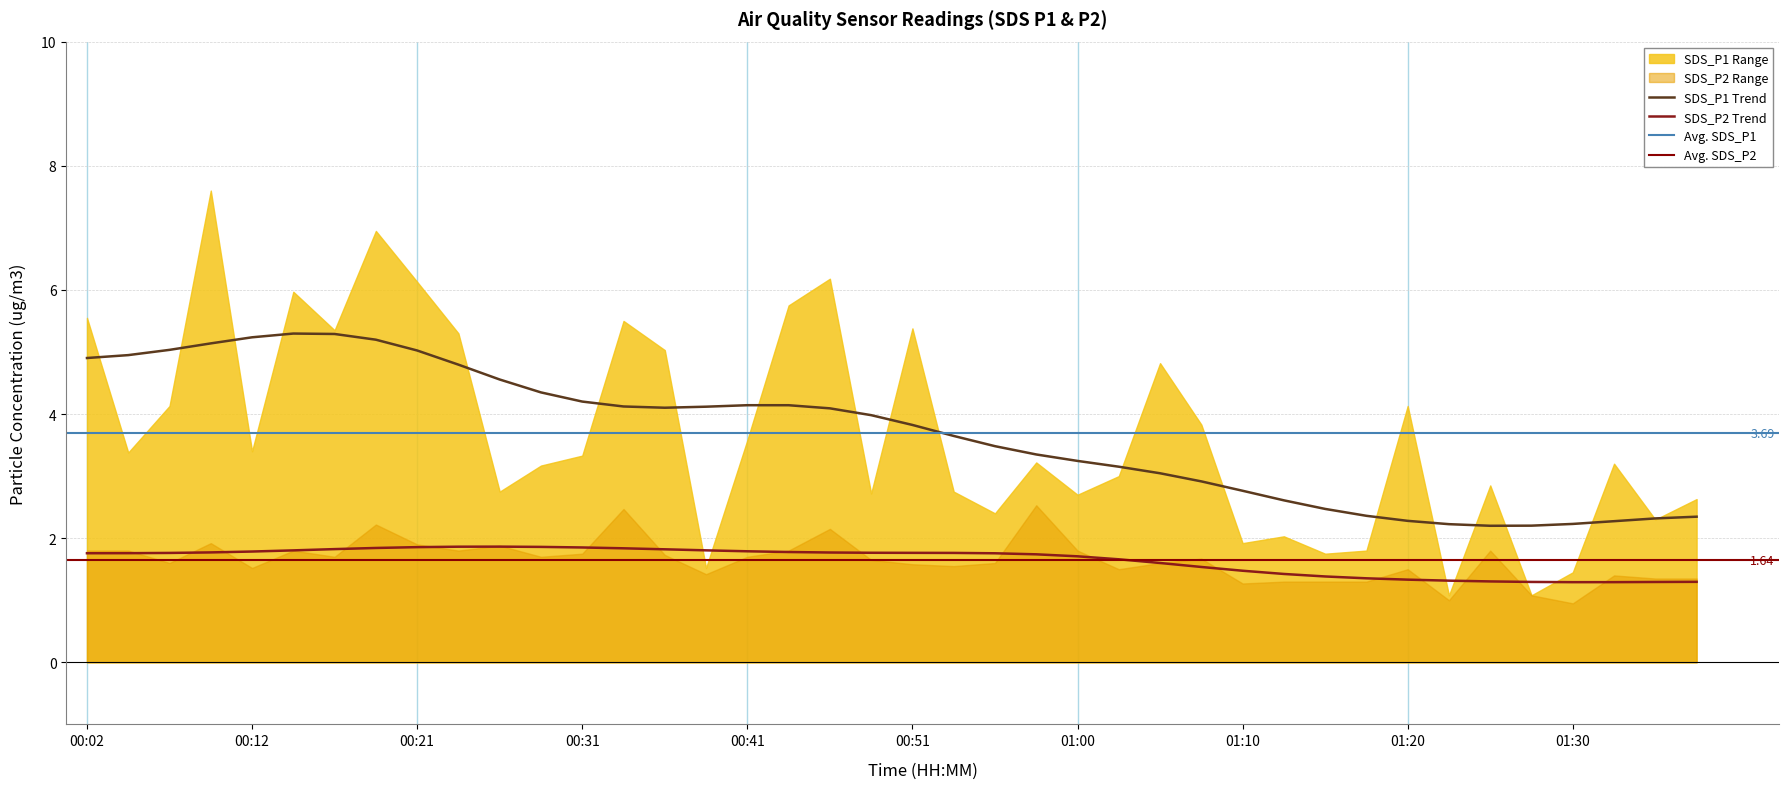

At how many categories does at least one series exceed 2?

33